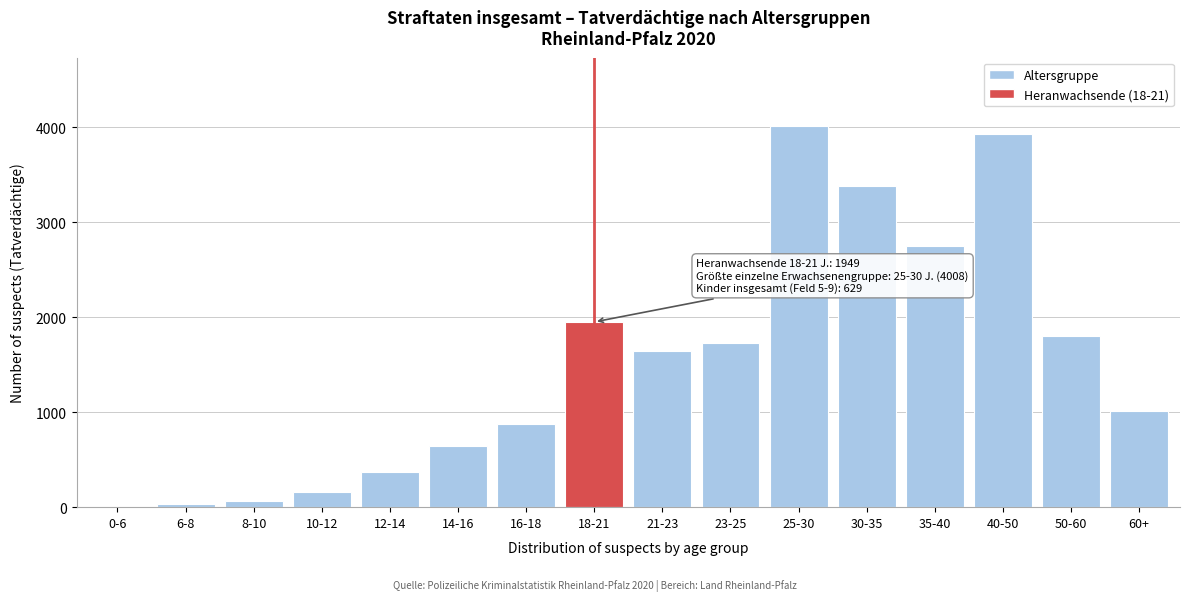

Reading left to right, extract all data points from this chart.

0-6=7	6-8=30	8-10=69	10-12=156	12-14=367	14-16=642	16-18=877	18-21=1949	21-23=1646	23-25=1728	25-30=4008	30-35=3375	35-40=2748	40-50=3927	50-60=1798	60+=1016